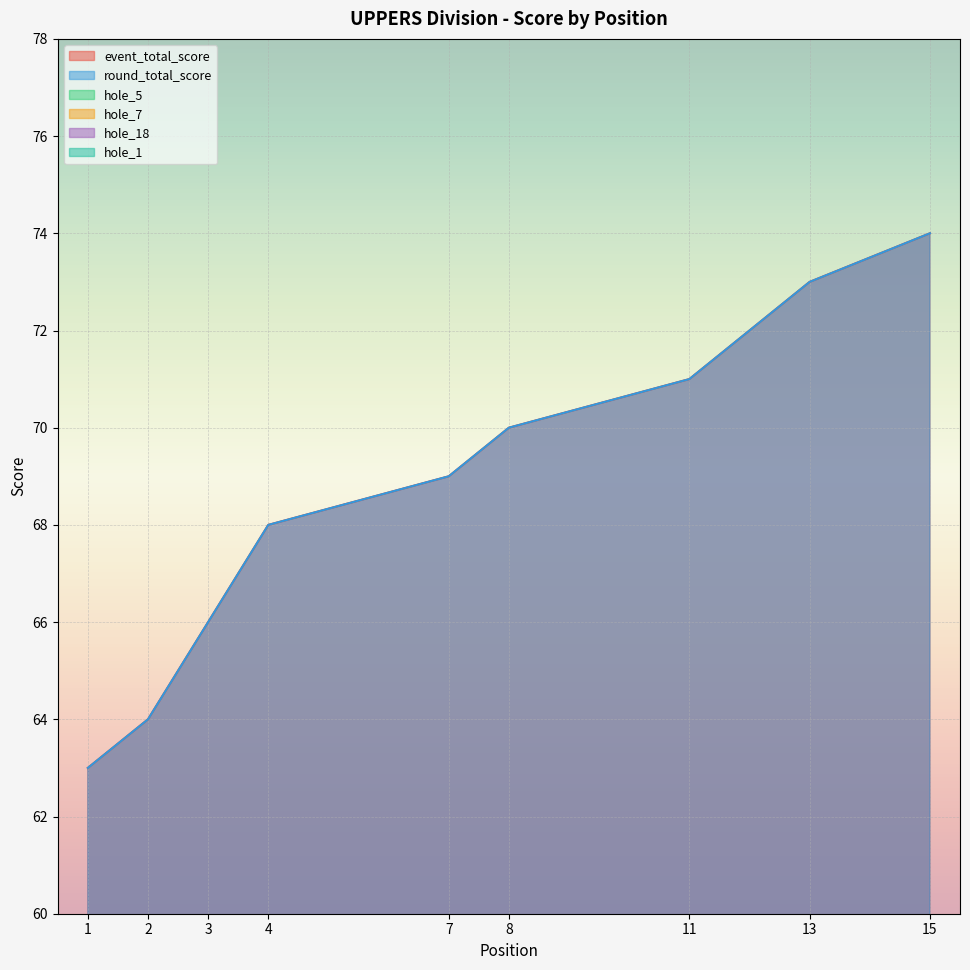

Which has a higher value, 4 or 1?

4